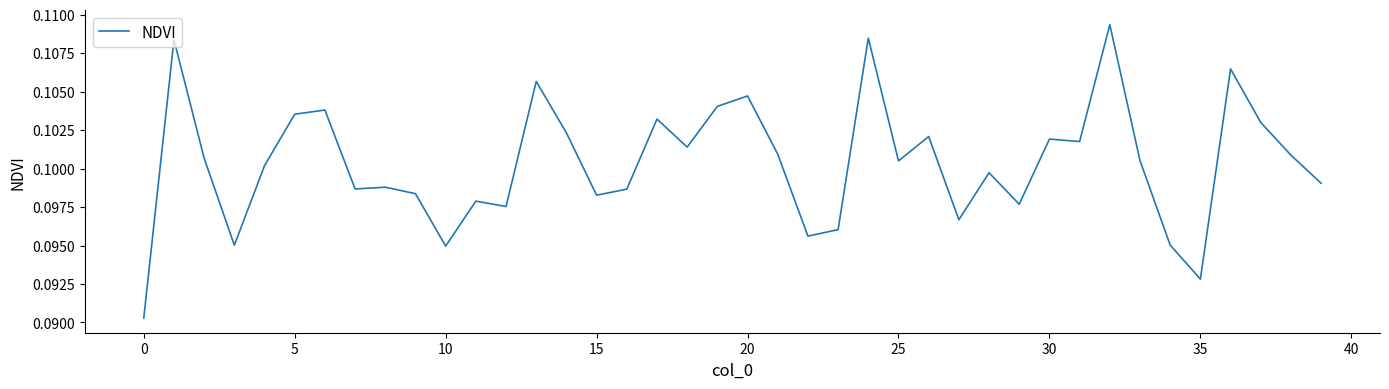

How many lines are shown in the chart?

1